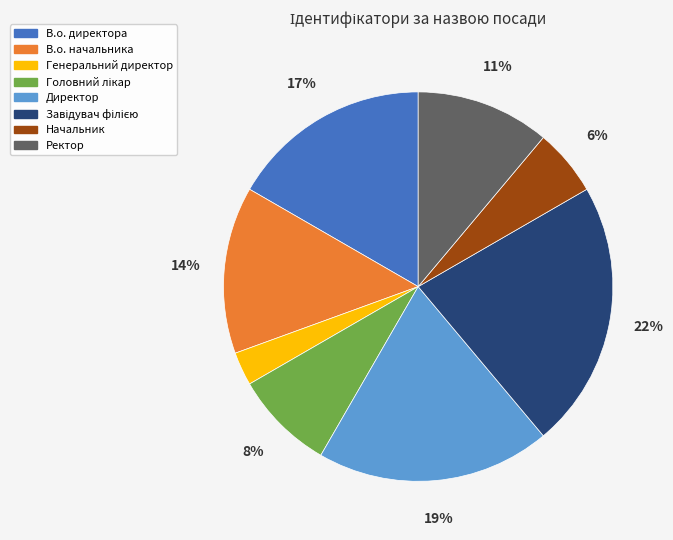

Does any single category account for the majority?

No